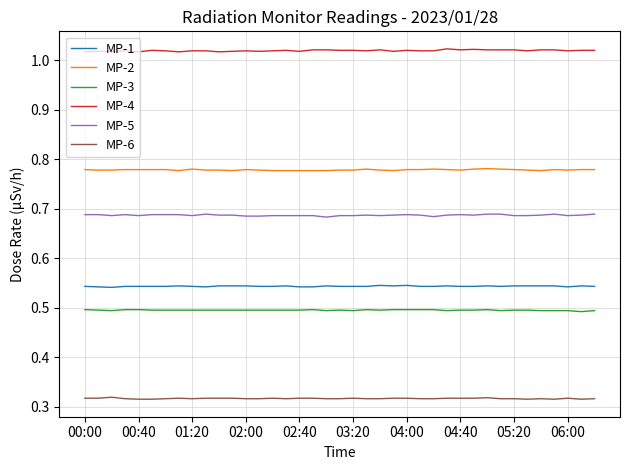

True or false: MP-4 and MP-3 cross at least once.

False